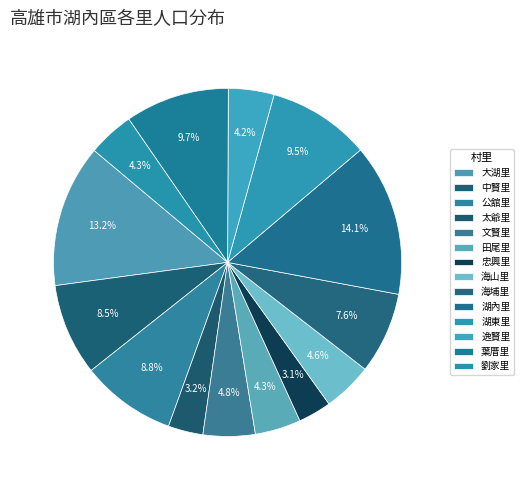

What is the ratio of the value at 太爺里 to the value at 湖內里?

0.2